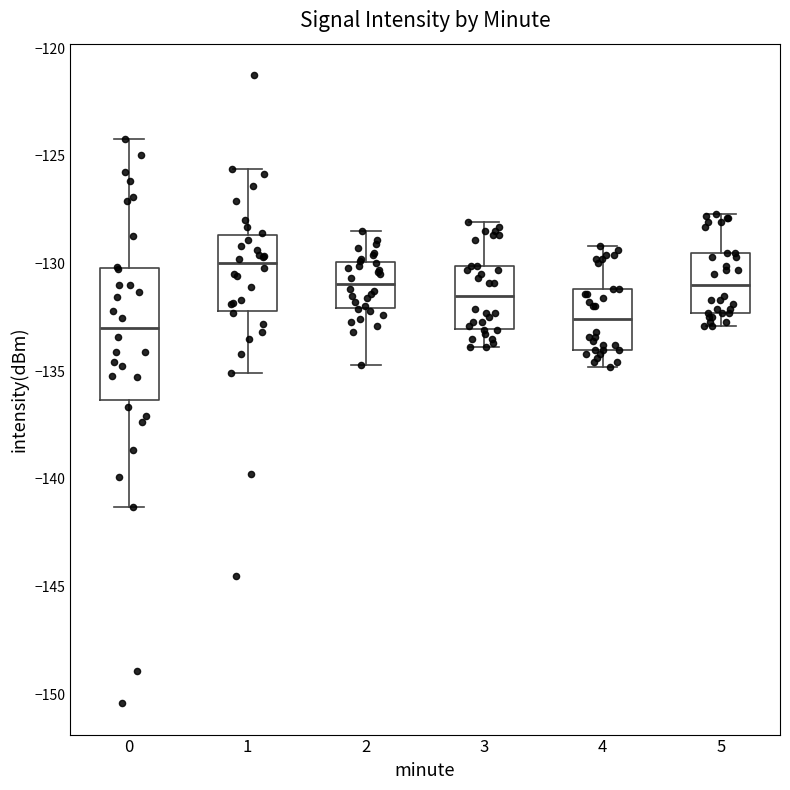

Reading left to right, transcribe this box plot: for each box, give where its median line is, the range the box spans, and where its two whiskers end, as read against the y-axis. The values are not printed on the chart, so give them approximately, as read against the axis.

0: median -133.0, box -136.5 to -130.0, whiskers -141.5 to -124.0
1: median -130.0, box -132.0 to -128.5, whiskers -135.0 to -125.5
2: median -131.0, box -132.0 to -130.0, whiskers -134.5 to -128.5
3: median -131.5, box -133.0 to -130.0, whiskers -134.0 to -128.0
4: median -132.5, box -134.0 to -131.0, whiskers -135.0 to -129.0
5: median -131.0, box -132.5 to -129.5, whiskers -133.0 to -127.5